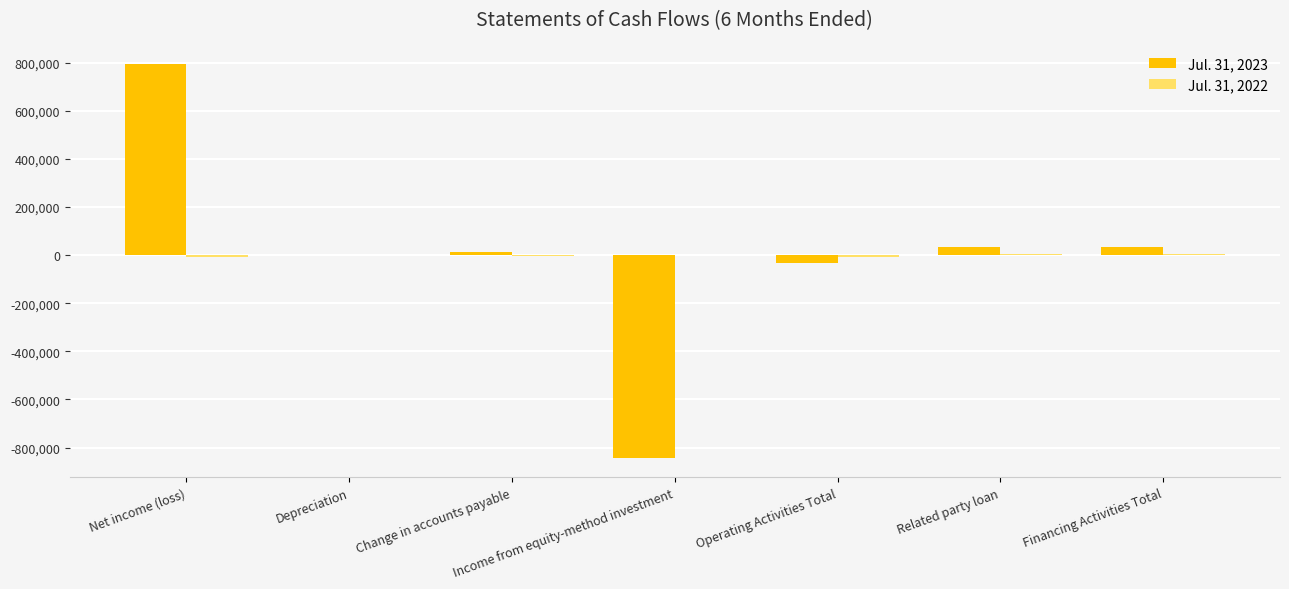

Is it true that Jul. 31, 2023 equals 793507 at Net income (loss)?

True